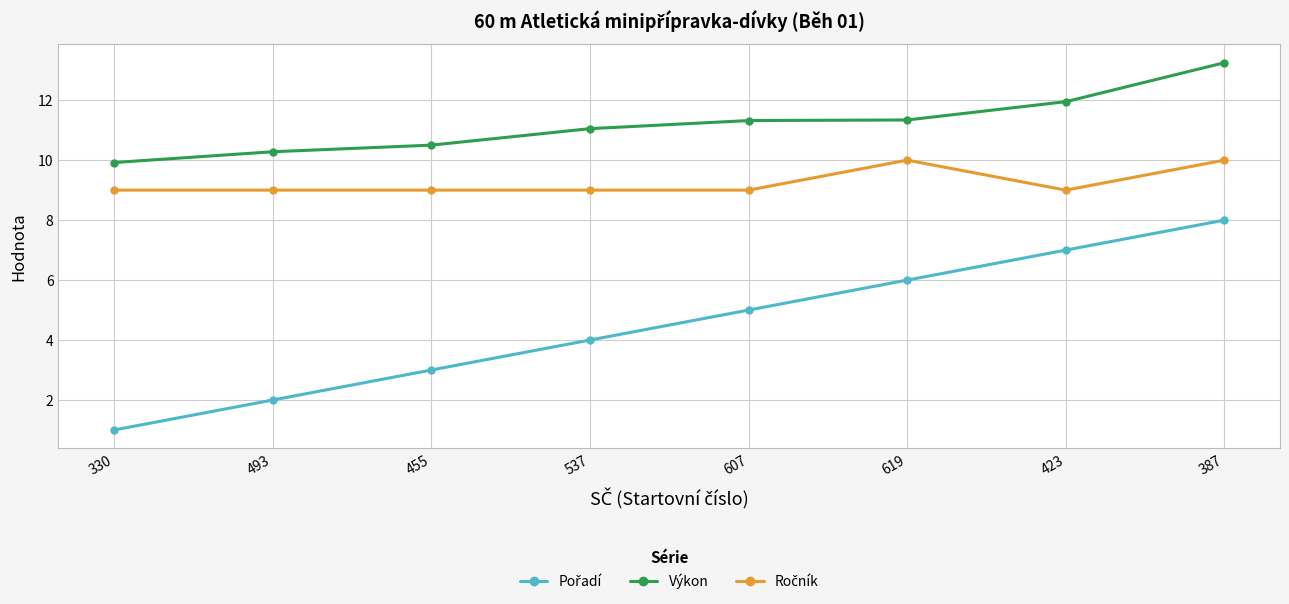

Which series has the largest total across all categories?

Výkon